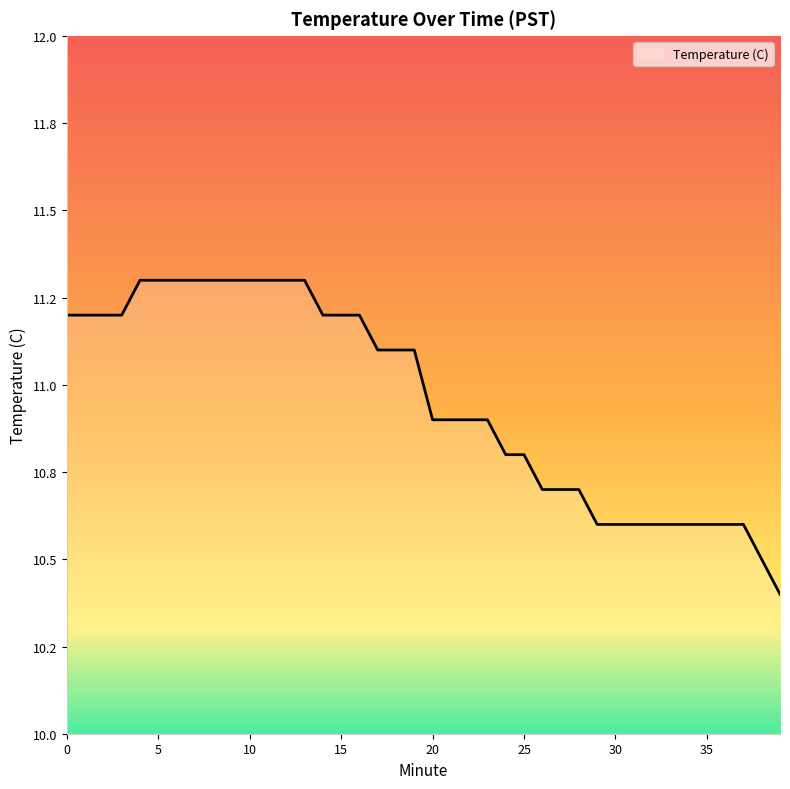

Is this an area chart (filled region under the line)?

Yes